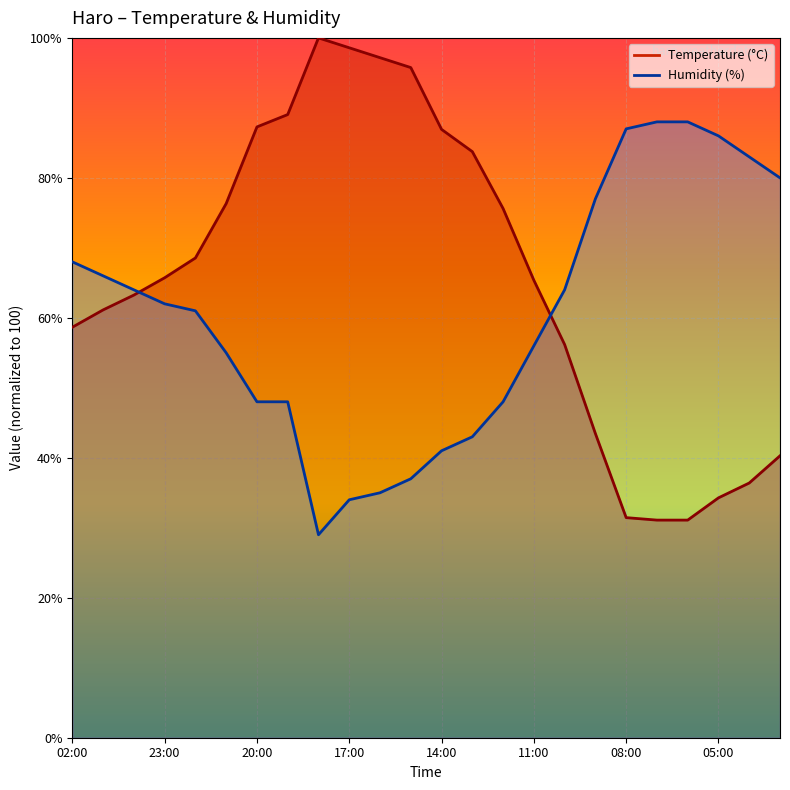

Which category has the highest value across all series?

18:00